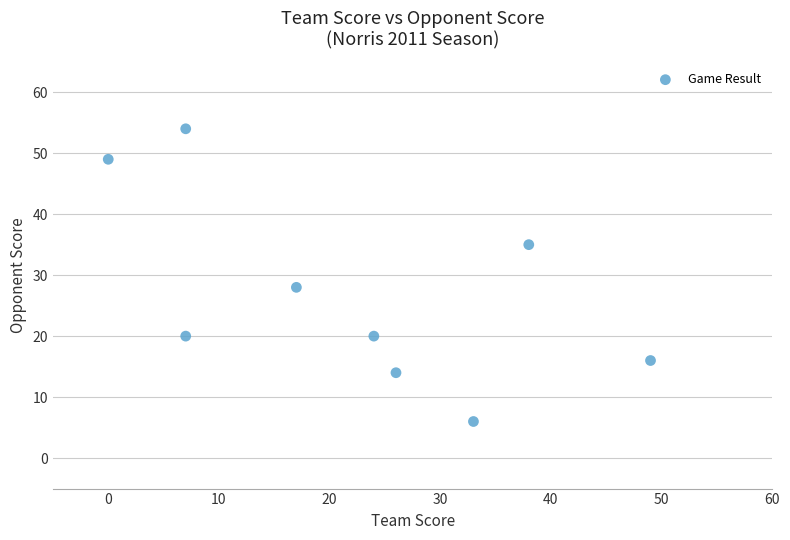

What Y value in the scatter plot is closest to 30?

28